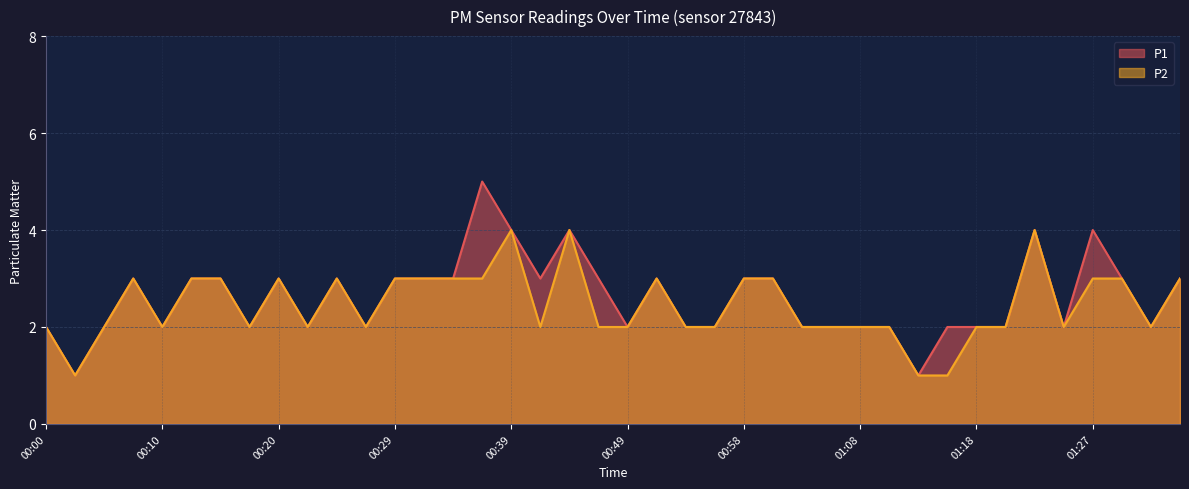

Is it true that P1 equals 1 at 00:27?

False